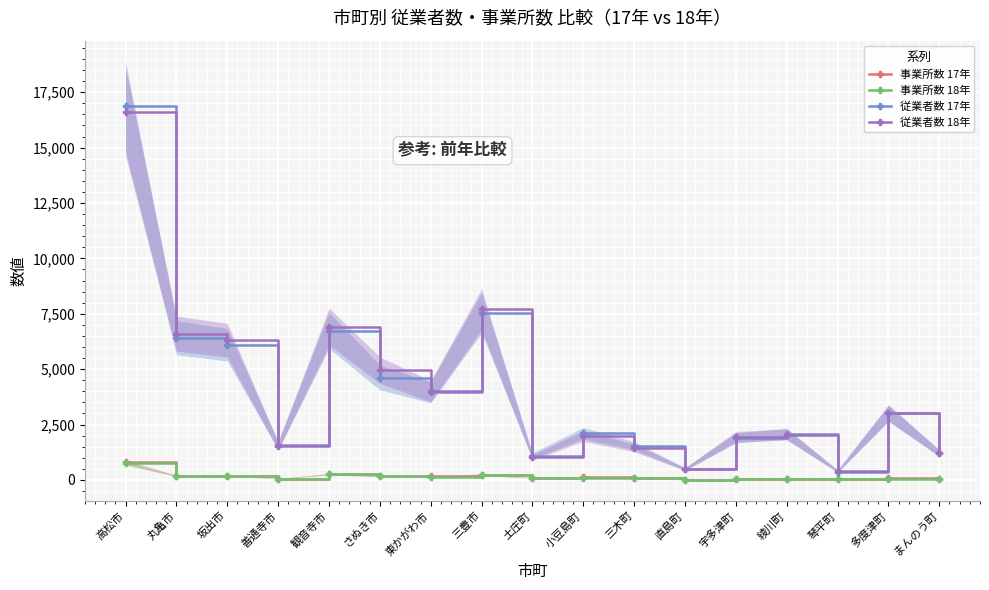

Reading right to left, list all the values displayed in this chart.

事業所数 17年: まんのう町=40	多度津町=69	琴平町=30	綾川町=52	宇多津町=27	直島町=5	三木町=80	小豆島町=116	土庄町=97	三豊市=244	東かがわ市=159	さぬき市=175	観音寺市=257	善通寺市=61	坂出市=193	丸亀市=190	高松市=807
事業所数 18年: まんのう町=40	多度津町=65	琴平町=28	綾川町=50	宇多津町=25	直島町=4	三木町=76	小豆島町=98	土庄町=83	三豊市=235	東かがわ市=137	さぬき市=170	観音寺市=256	善通寺市=60	坂出市=200	丸亀市=181	高松市=747
従業者数 17年: まんのう町=1205	多度津町=3003	琴平町=374	綾川町=2087	宇多津町=1896	直島町=494	三木町=1545	小豆島町=2111	土庄町=1096	三豊市=7539	東かがわ市=3955	さぬき市=4622	観音寺市=6745	善通寺市=1557	坂出市=6102	丸亀市=6424	高松市=16861
従業者数 18年: まんのう町=1221	多度津町=3032	琴平町=419	綾川町=2050	宇多津町=1956	直島町=489	三木町=1446	小豆島町=1986	土庄町=1014	三豊市=7709	東かがわ市=4005	さぬき市=4954	観音寺市=6924	善通寺市=1526	坂出市=6310	丸亀市=6602	高松市=16612